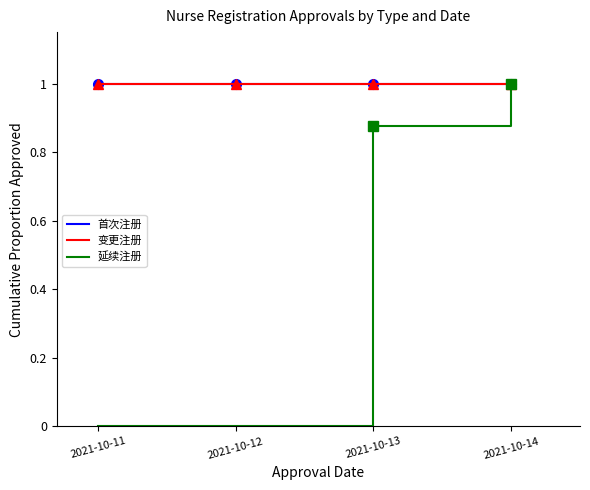

Is this an area chart (filled region under the line)?

No